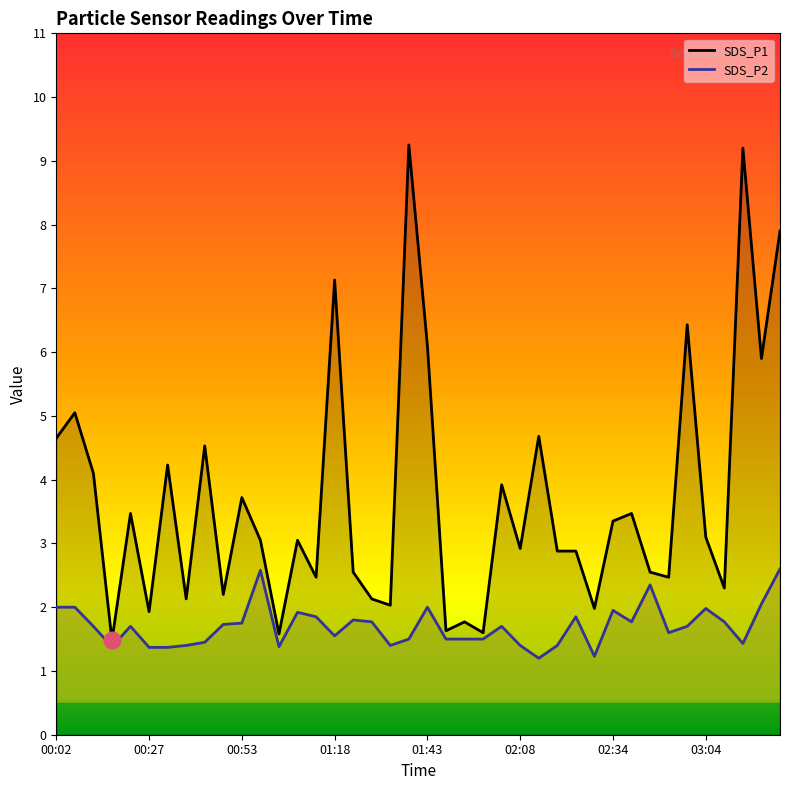

Does the chart display data point markers on the line(s)?

No